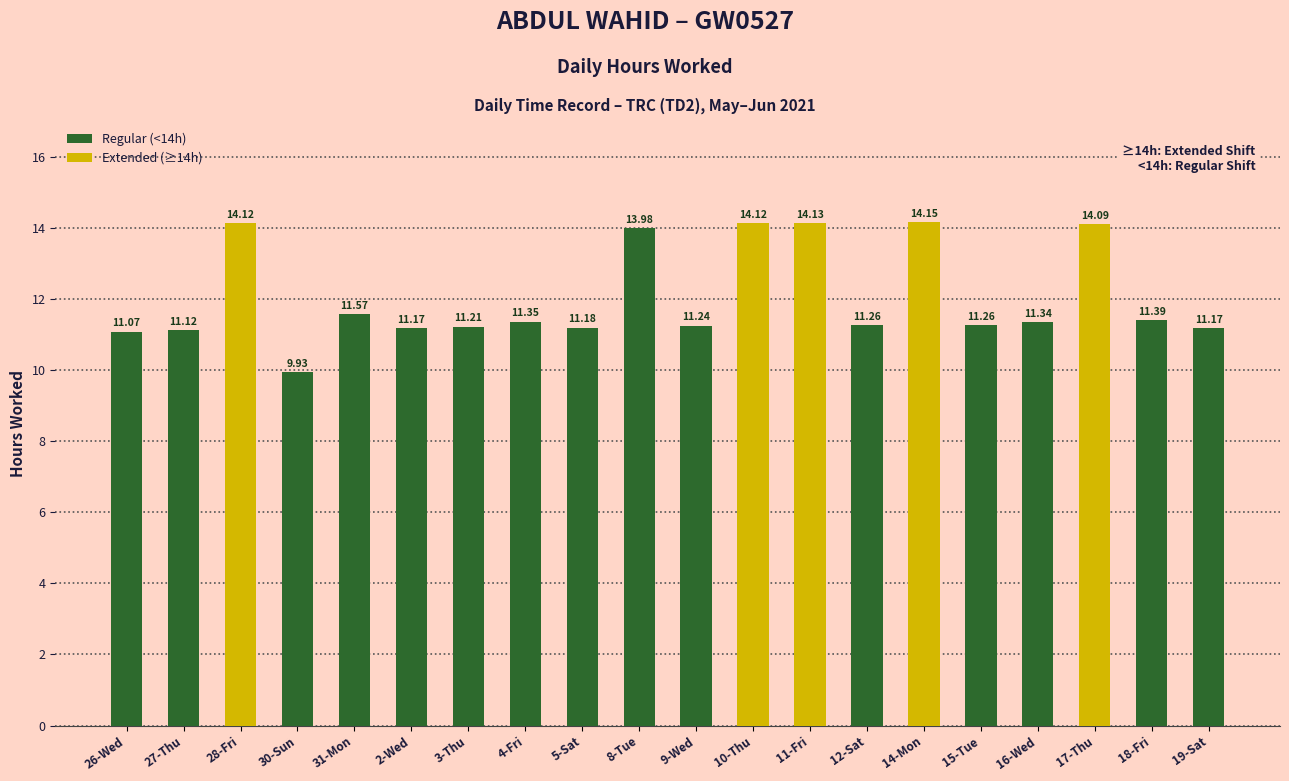

What is the average value?

12.0